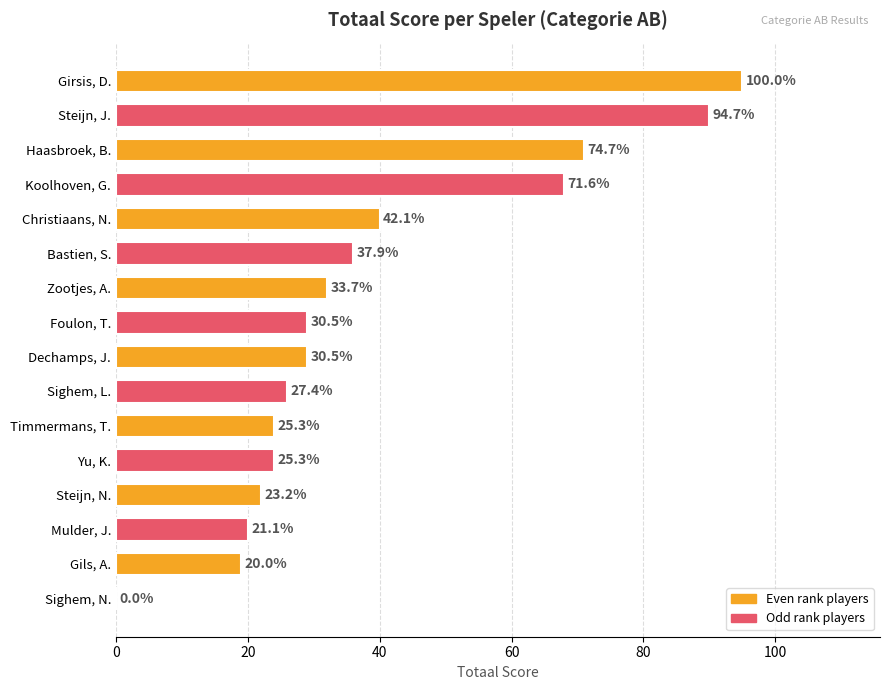

Rank the categories by value from lowest to highest.

Sighem, N., Gils, A., Mulder, J., Steijn, N., Timmermans, T., Yu, K., Sighem, L., Foulon, T., Dechamps, J., Zootjes, A., Bastien, S., Christiaans, N., Koolhoven, G., Haasbroek, B., Steijn, J., Girsis, D.